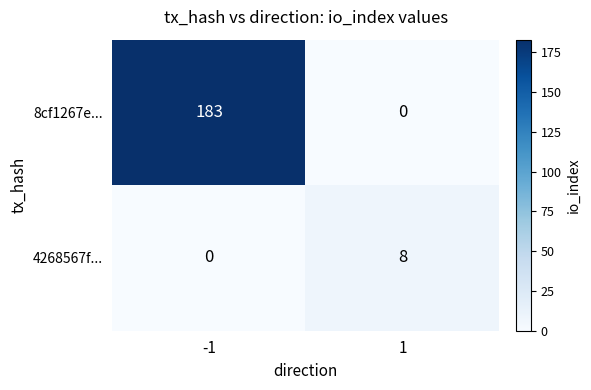

What is the spread (max minus min) of values at -1?

183